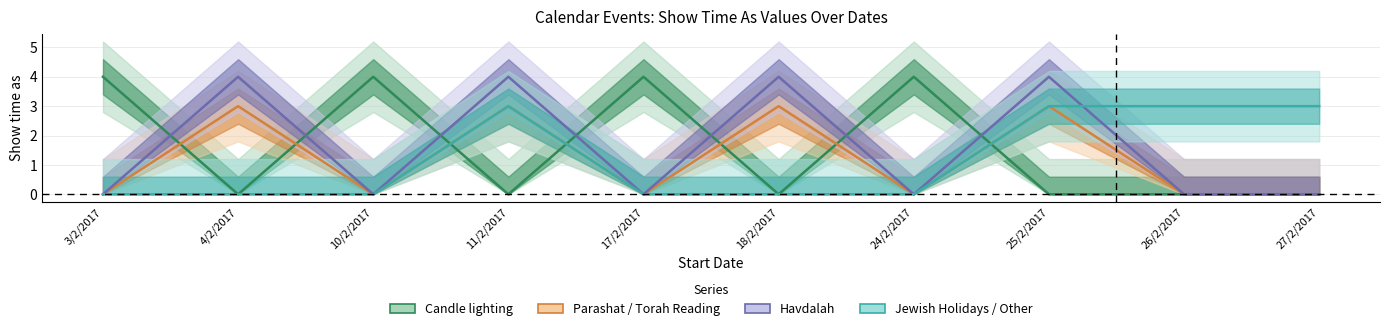

True or false: Havdalah and Parashat / Torah Reading cross at least once.

False